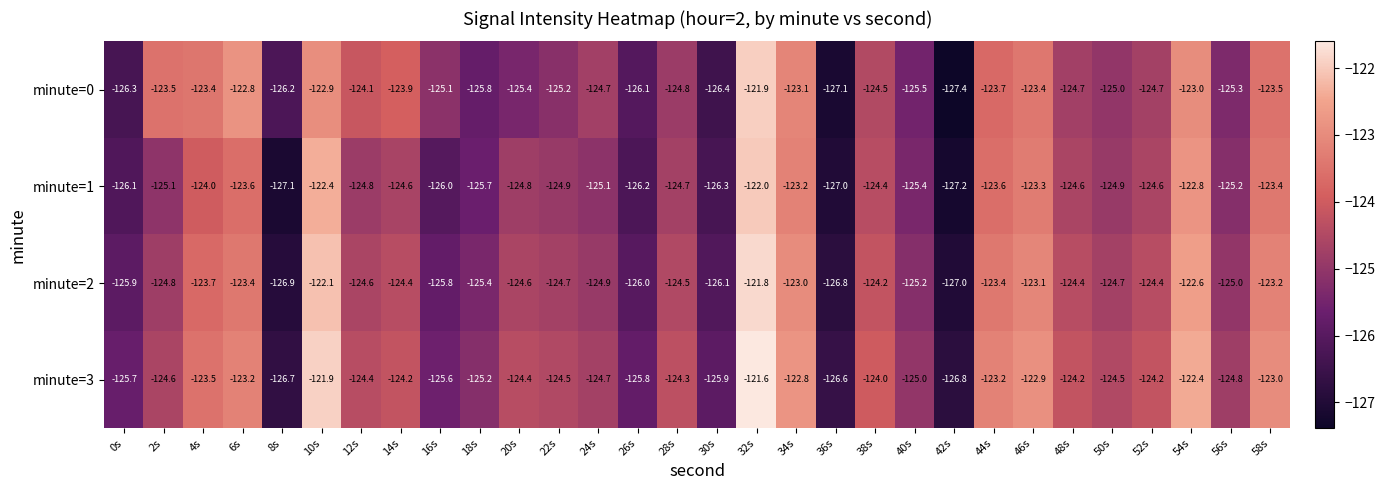

At which category is the sum across all series the highest?

32s